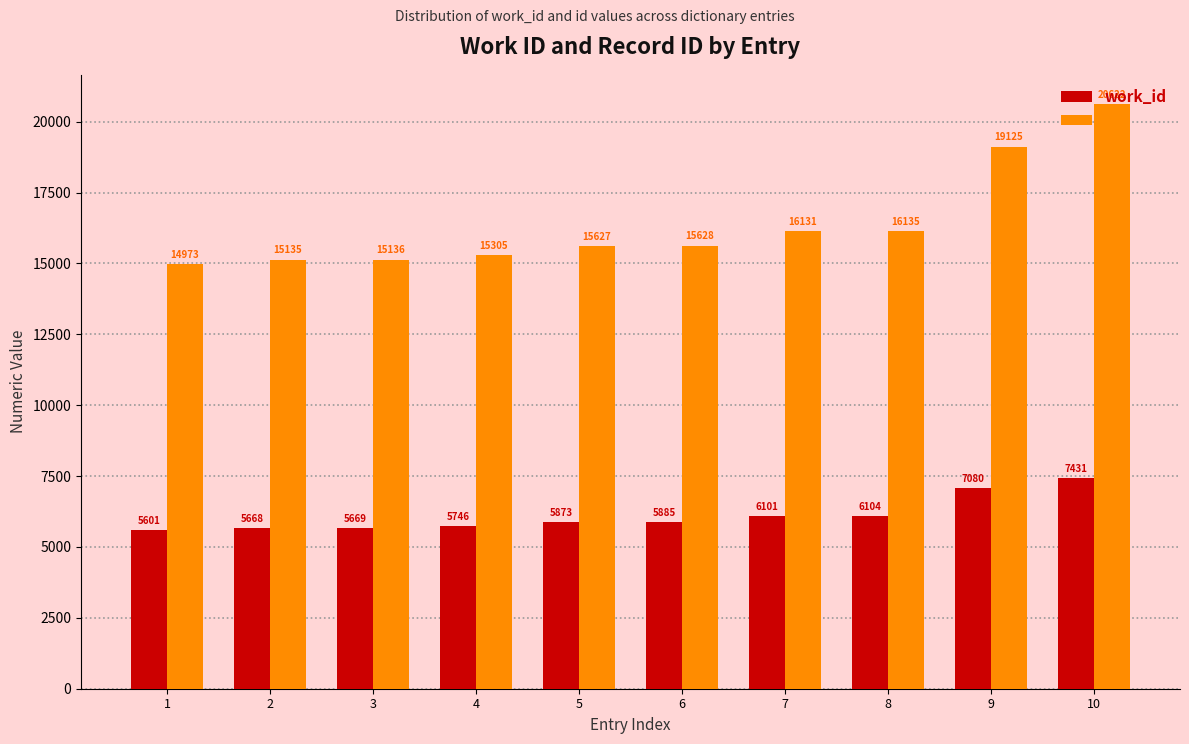

The value of work_id at 6 is 5885. True or false?

True